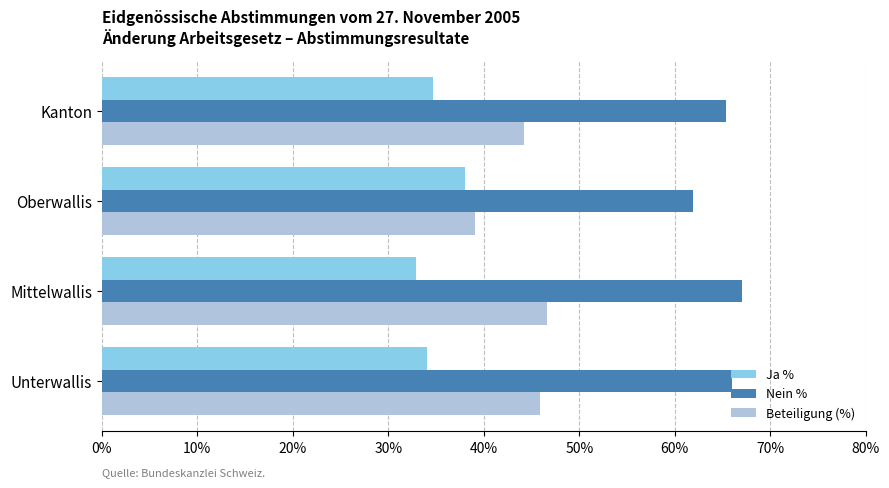

What is the difference between the highest and lowest values at Kanton?

30.7